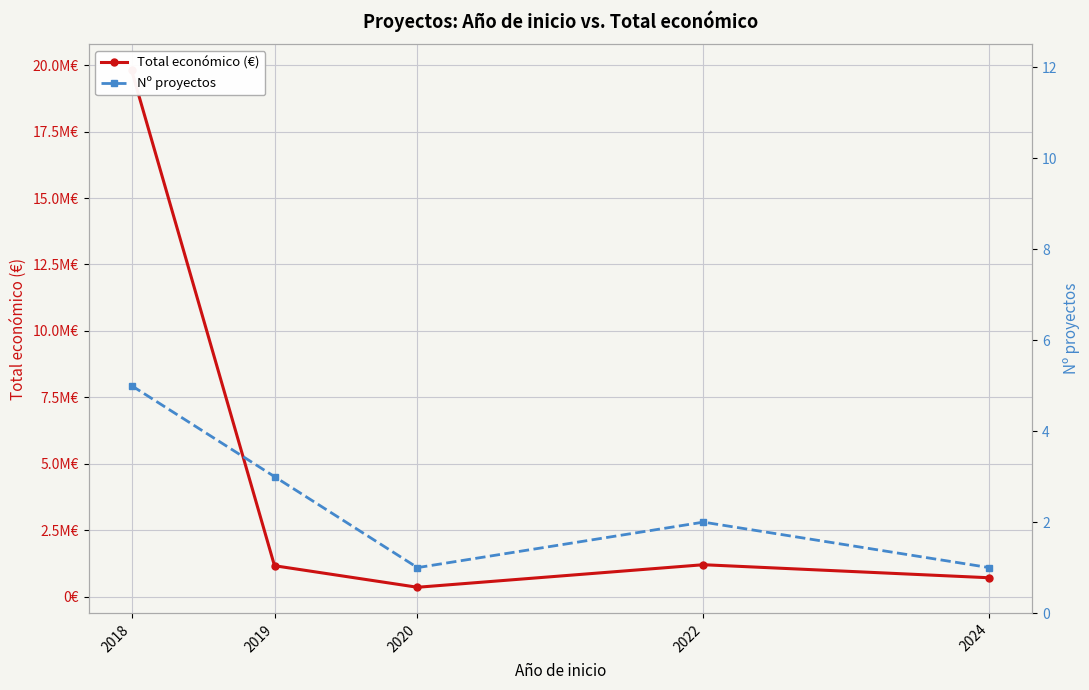

What is the lowest value of the Nº proyectos series?

1